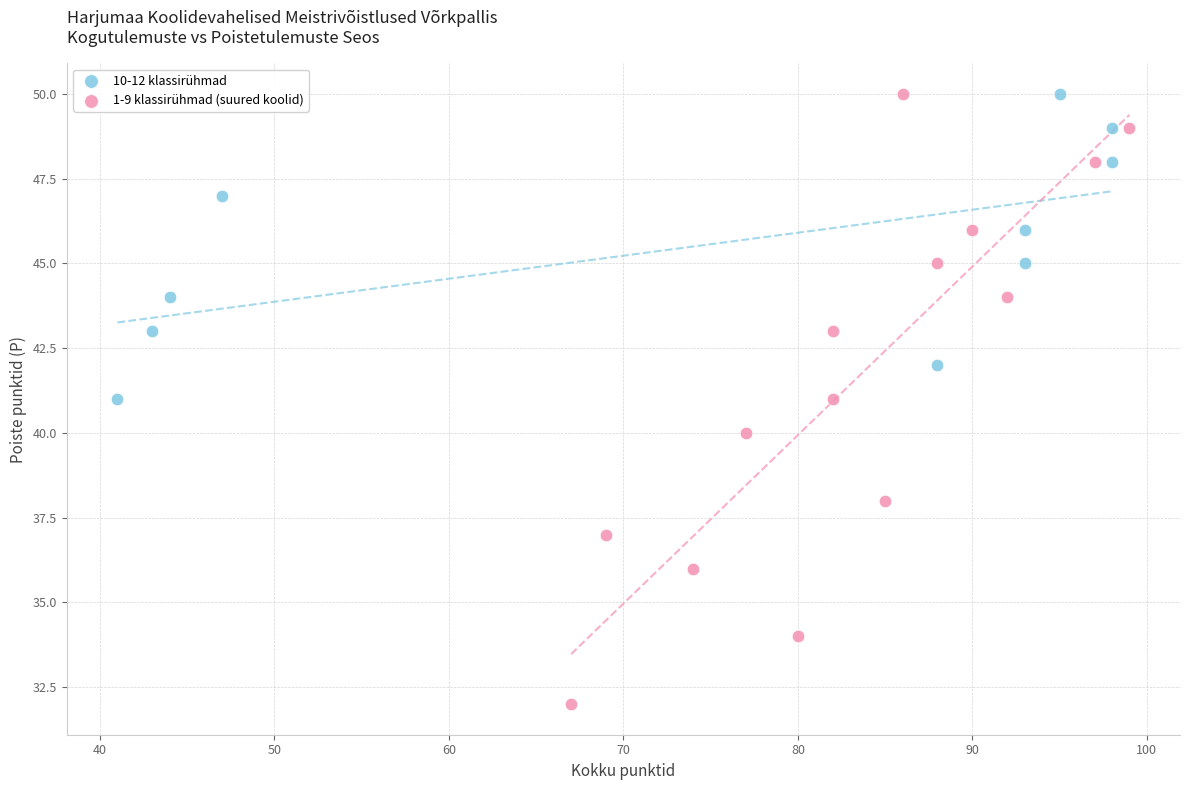

Which series contains the lowest Y value?

1-9 klassirühmad (suured koolid)